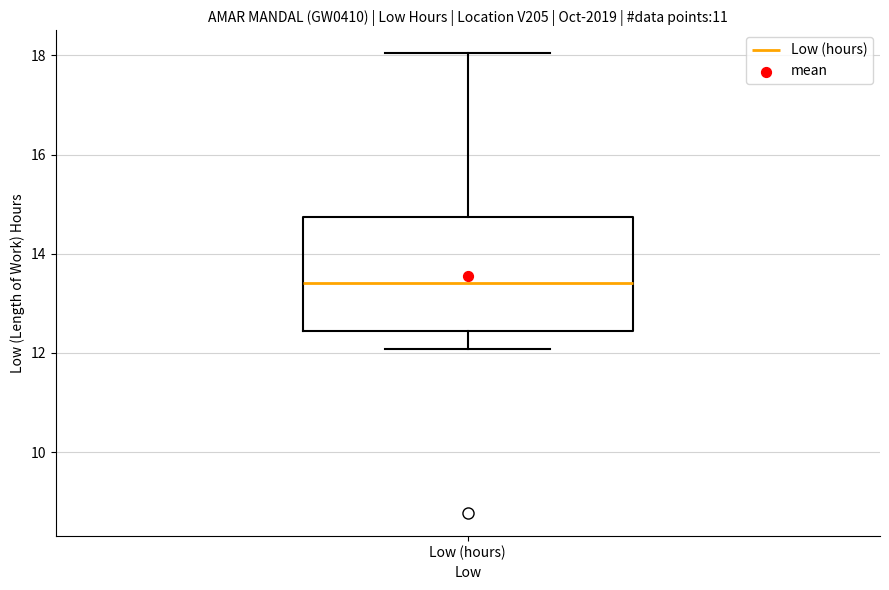

Transcribe this box plot: give where the median line is, the range the box spans, and where the two whiskers end, as read against the y-axis. The values are not printed on the chart, so give them approximately, as read against the axis.

median 13.4, box 12.4 to 14.8, whiskers 12.0 to 18.0